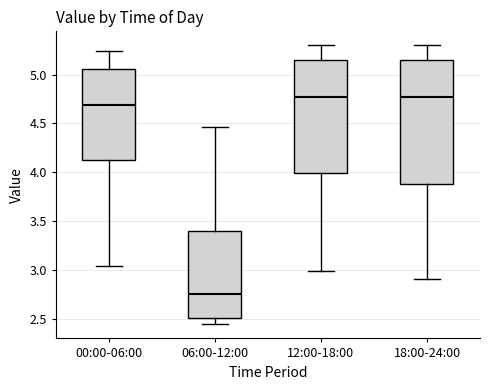

Where does the lower whisker of the box for 18:00-24:00 end on the y-axis? The values are not printed on the chart, so give them approximately, as read against the axis.

2.90